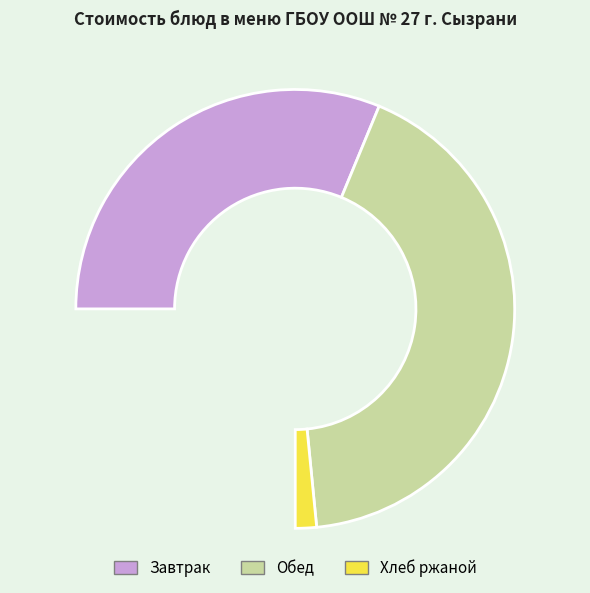

Which slice is the largest?

Фрукты